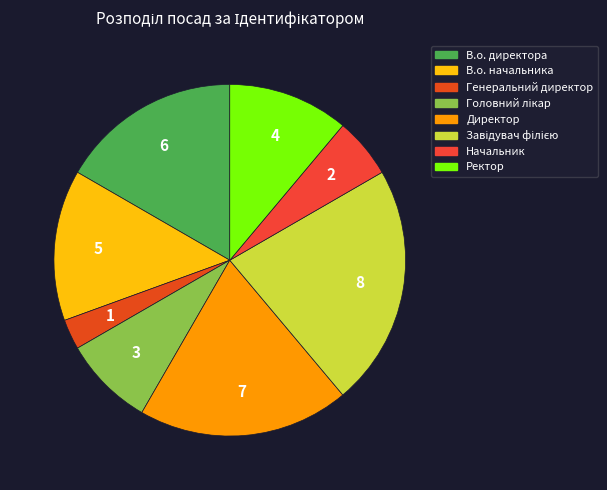

What is the smallest slice in the pie chart?

Генеральний директор